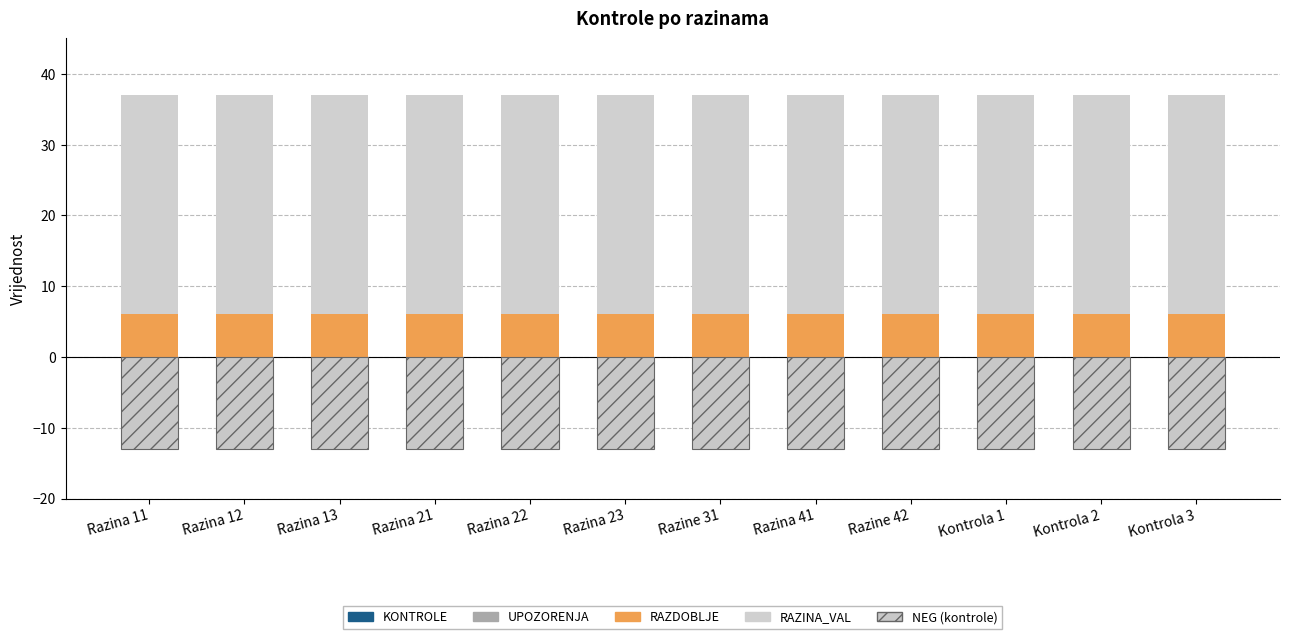

Which series has the largest total across all categories?

RAZINA_VAL